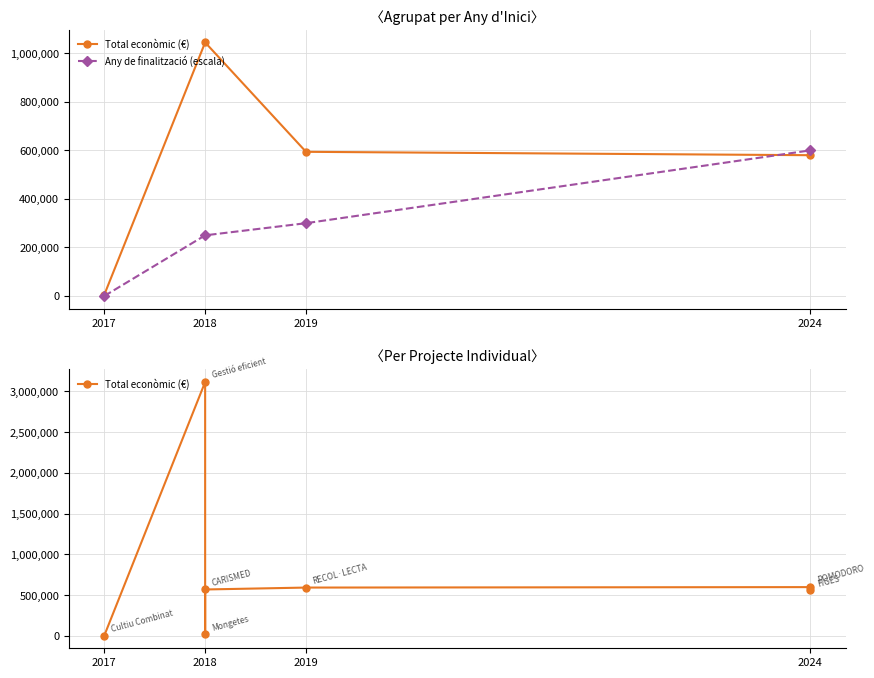

What is the value of the Total econòmic (€) point at the 4th from the left?

18970